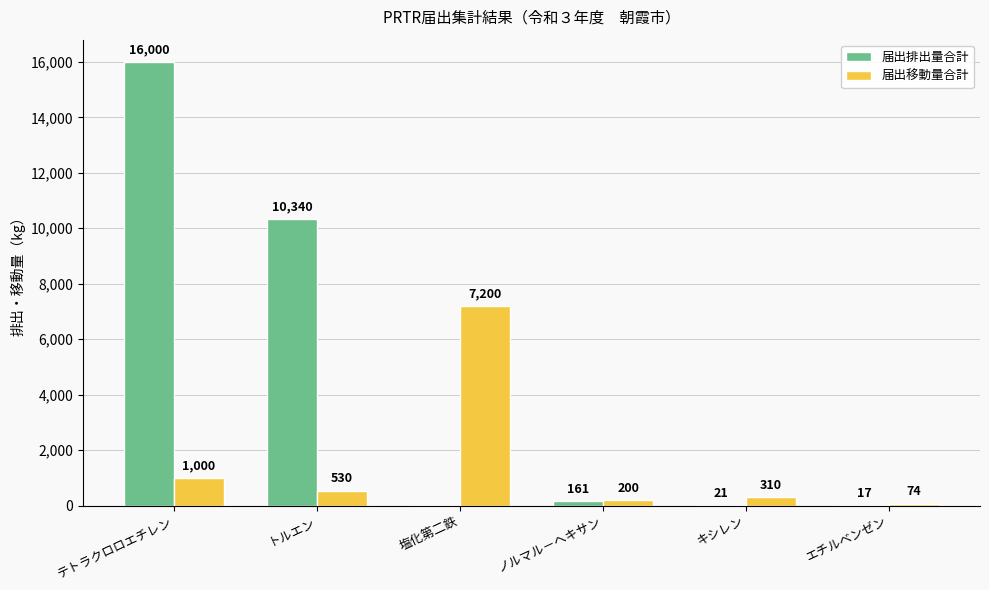

How many categories are shown in the chart?

6